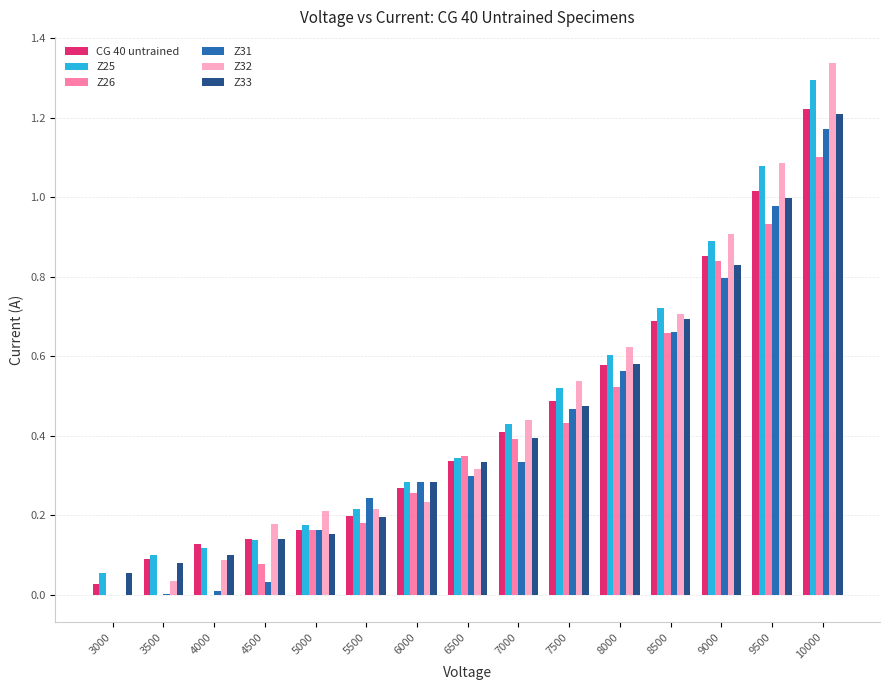

Count the number of data series in this chart.

6